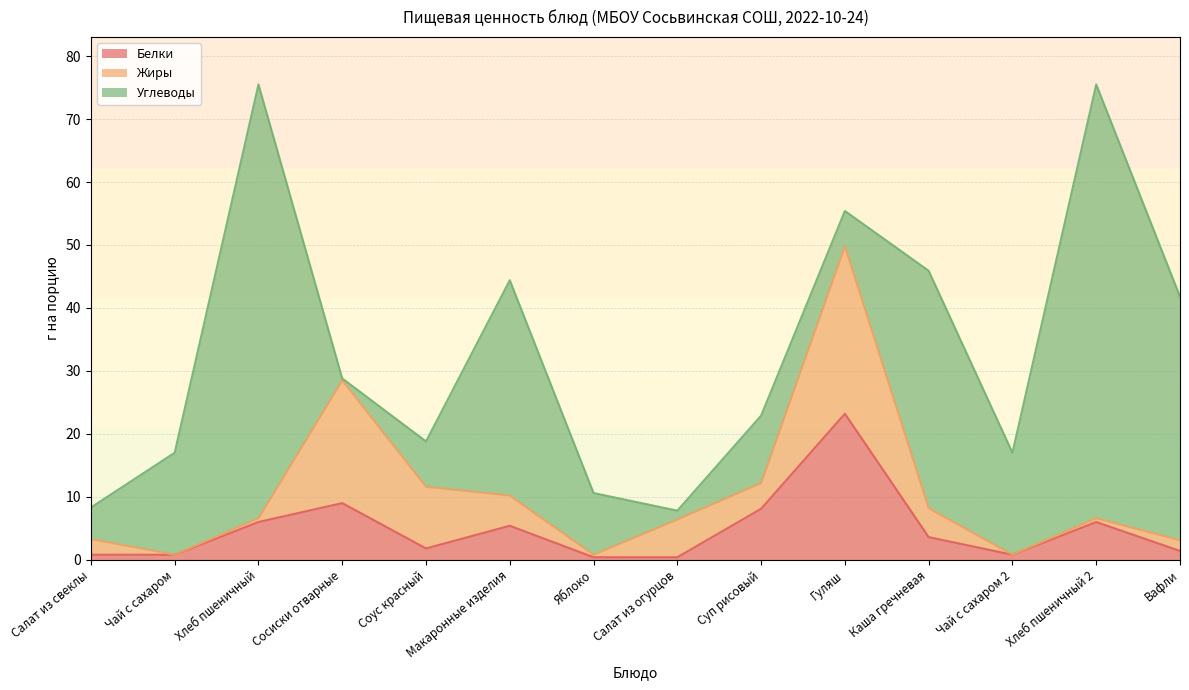

What is the value of the Углеводы point at the 12th from the left?

16.2